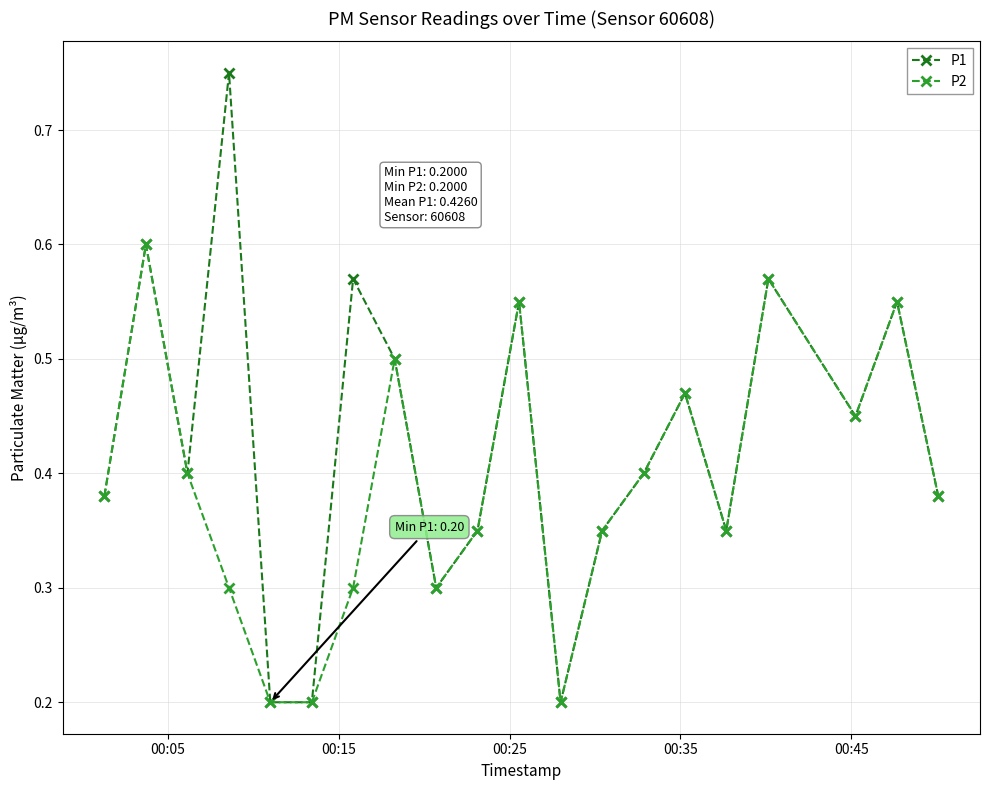

How many P2 values are between 0 and 1?

20